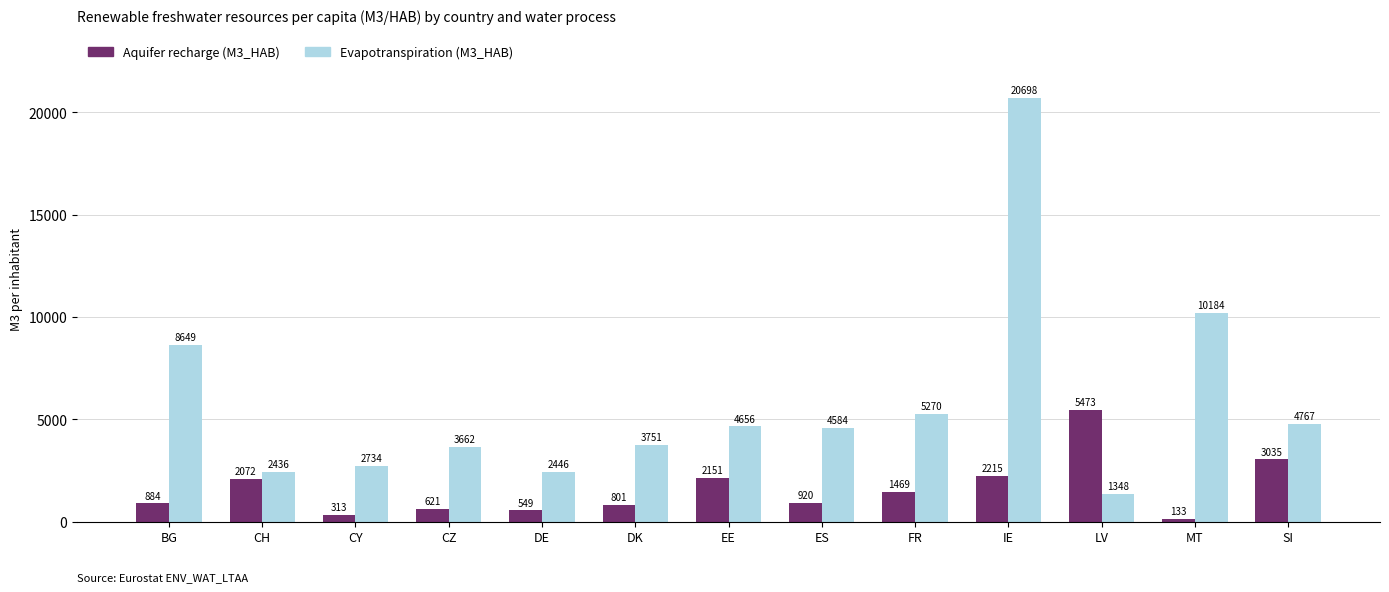

Where does the Evapotranspiration (M3_HAB) series first go above 4583?

BG